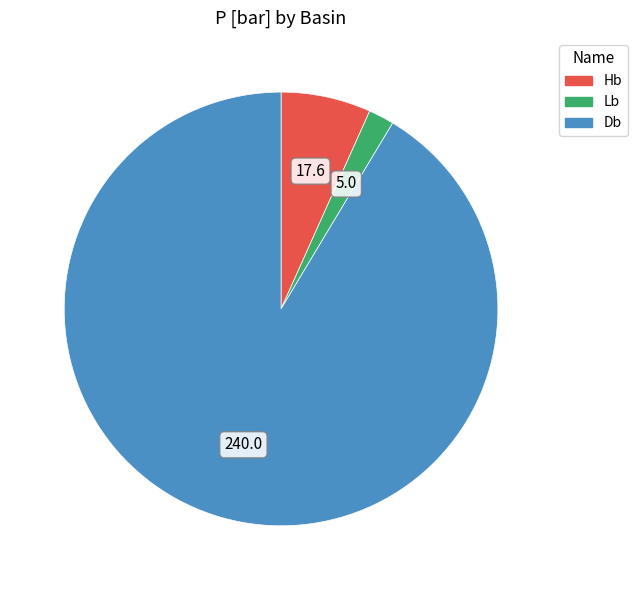

Count the number of slices in the pie.

3